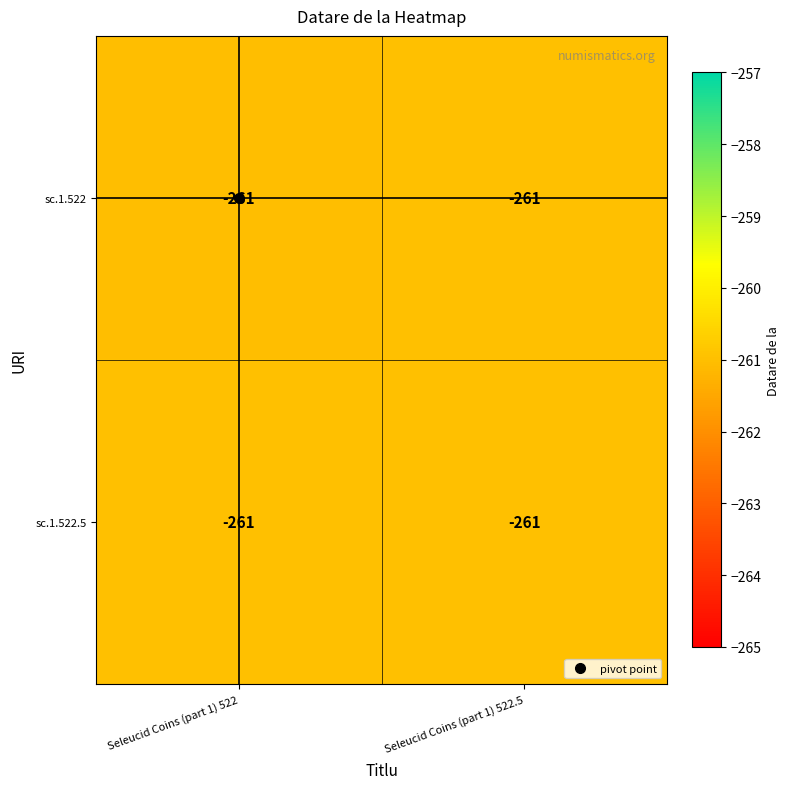

Reading left to right, list all the values displayed in this chart.

sc.1.522: Seleucid Coins (part 1) 522=-261.0	Seleucid Coins (part 1) 522.5=-261.0
sc.1.522.5: Seleucid Coins (part 1) 522=-261.0	Seleucid Coins (part 1) 522.5=-261.0